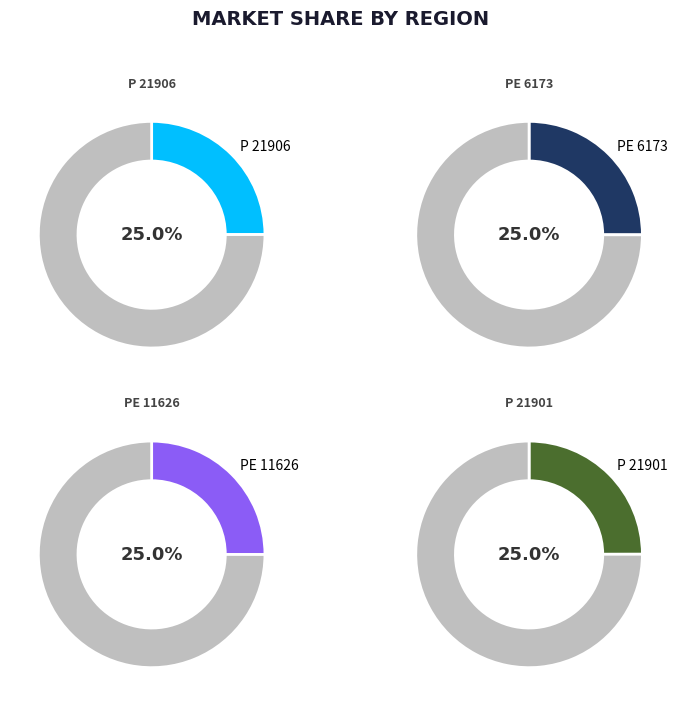

To the nearest percent, what portion does PE 11626 represent?

25%